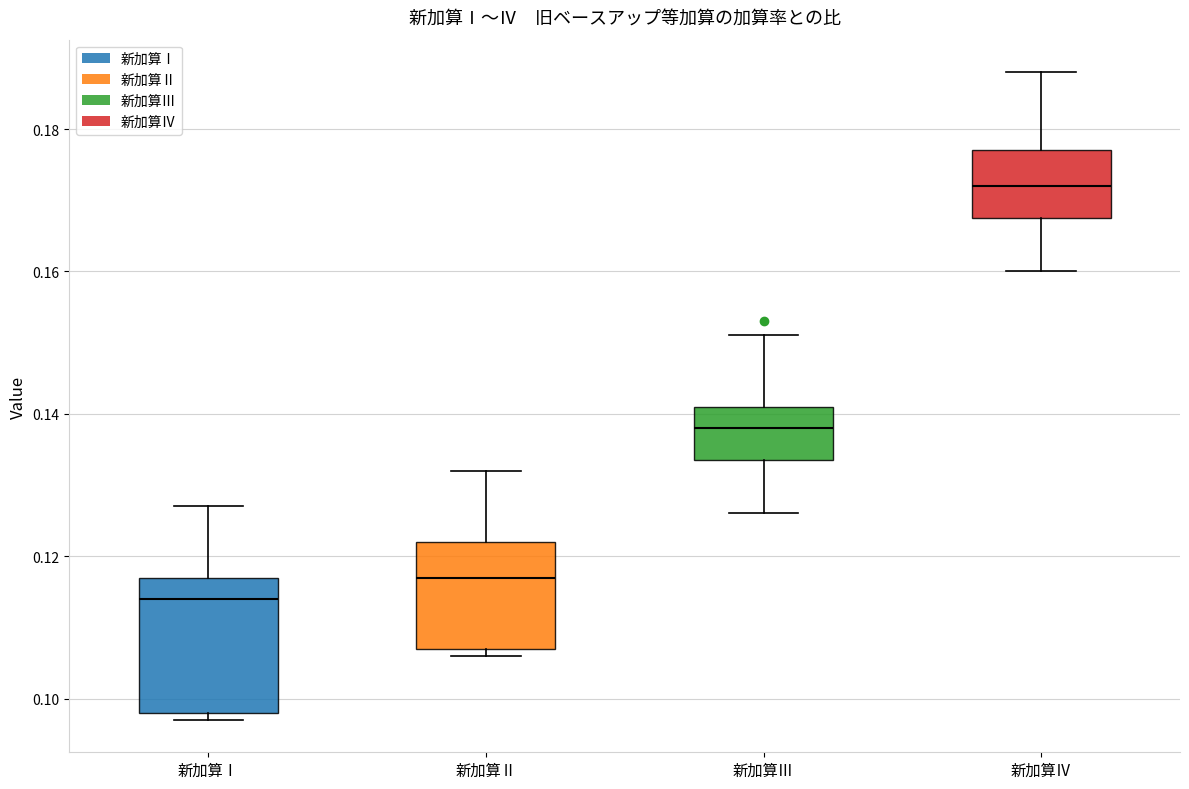

Where is the lower edge of the box for 新加算Ⅳ on the y-axis? The values are not printed on the chart, so give them approximately, as read against the axis.

0.168